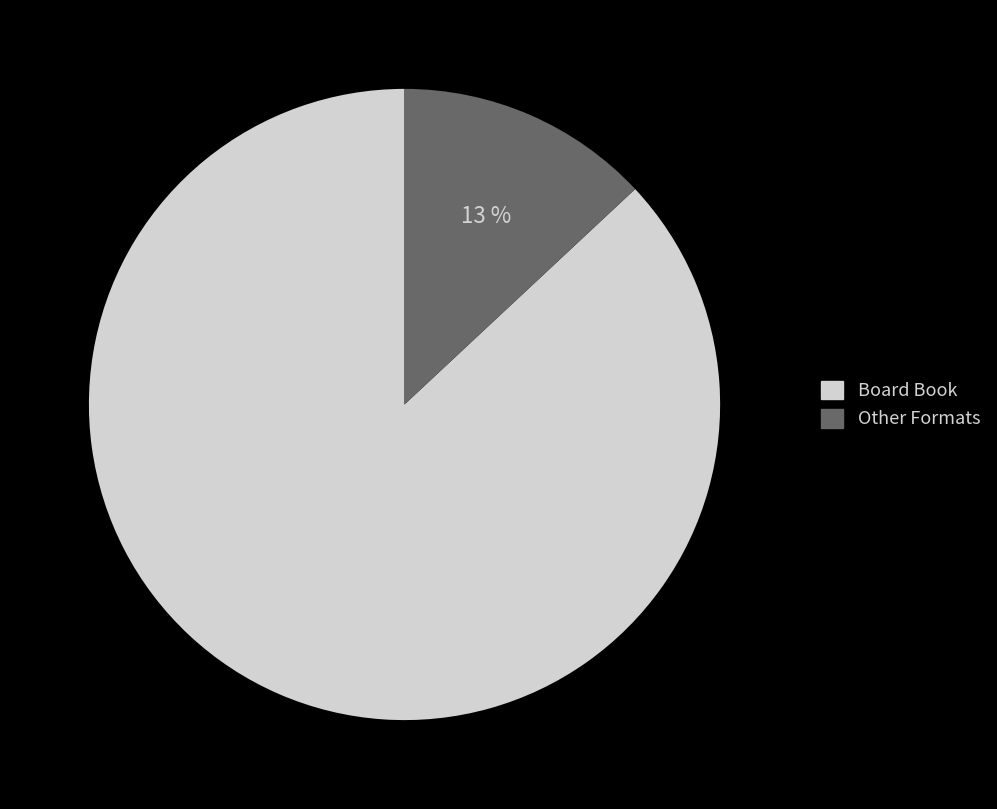

Is there a majority slice in this chart?

Yes